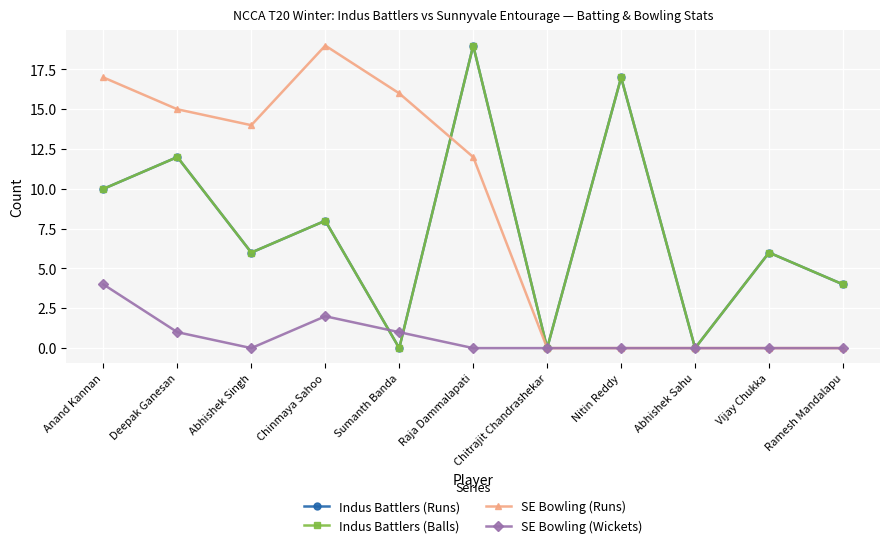

At which category is the sum across all series the highest?

Raja Dammalapati